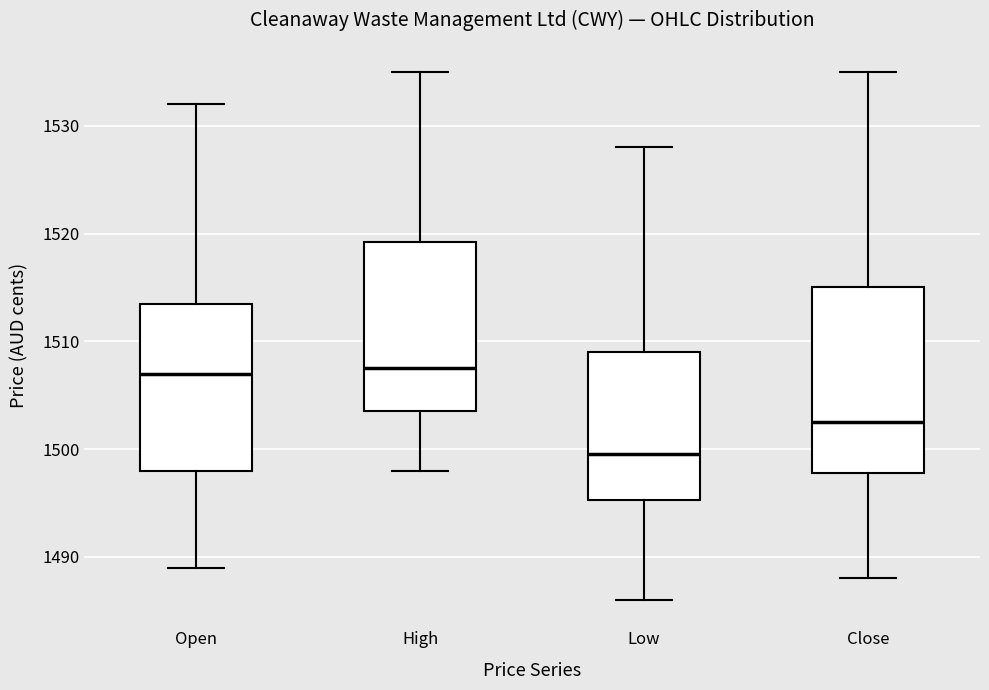

Reading left to right, transcribe this box plot: for each box, give where its median line is, the range the box spans, and where its two whiskers end, as read against the y-axis. The values are not printed on the chart, so give them approximately, as read against the axis.

Open: median 1507, box 1498 to 1514, whiskers 1489 to 1532
High: median 1508, box 1504 to 1519, whiskers 1498 to 1535
Low: median 1500, box 1495 to 1509, whiskers 1486 to 1528
Close: median 1503, box 1498 to 1515, whiskers 1488 to 1535